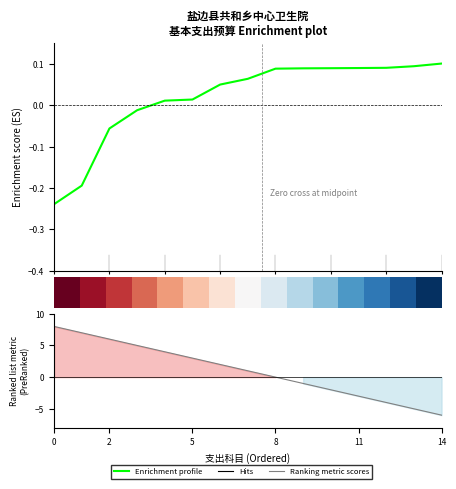

Does the chart have visible grid lines?

No